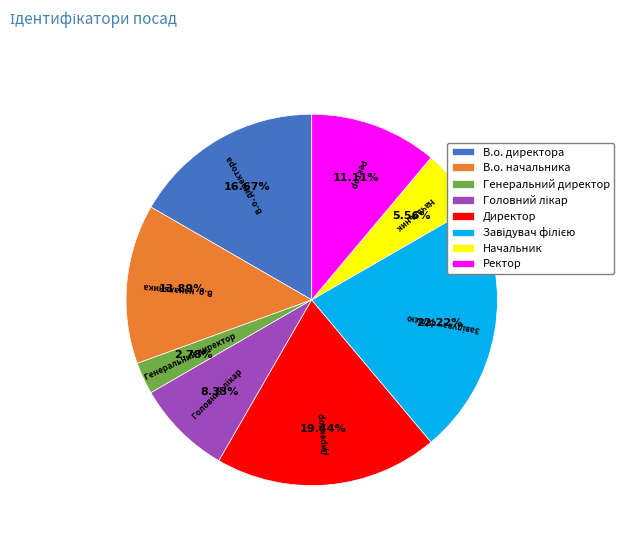

Is it true that Директор is 8% of the pie?

False